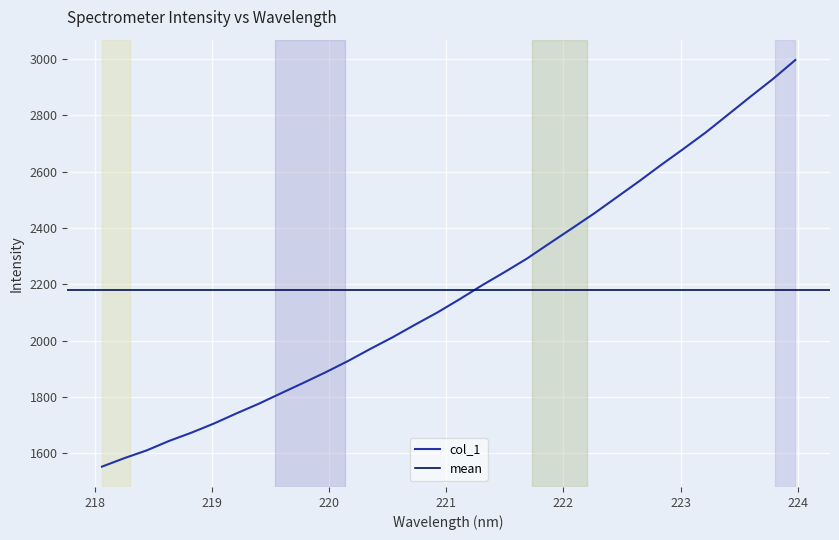

Is it true that the value at 221.1174 is 2147.7?

True